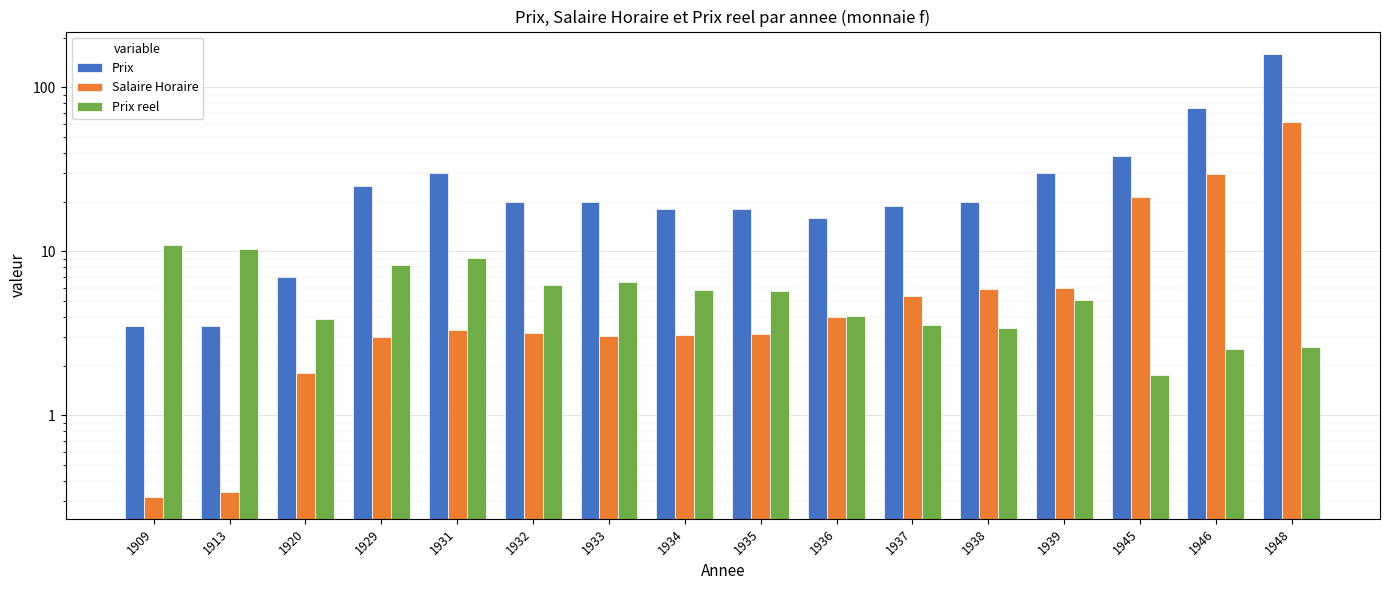

What is the difference between the second highest and minimum values in the Prix series?

71.5